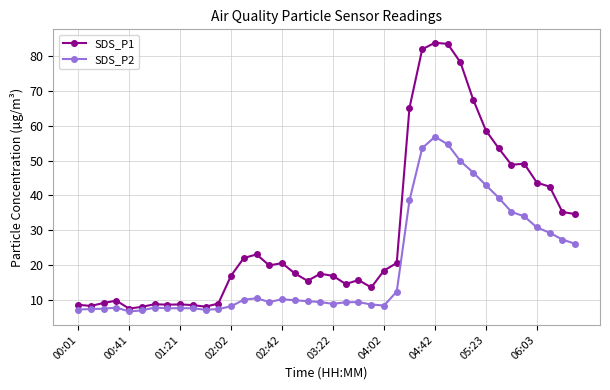

True or false: SDS_P1 has more than 0 interior local peaks.

True